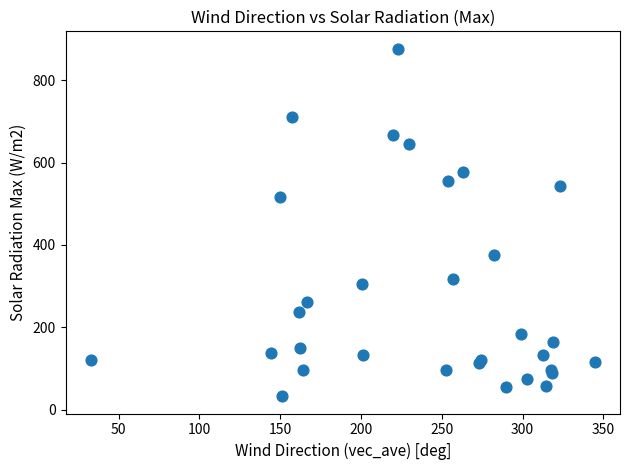

What Y value in the scatter plot is closest to 454?

516.9